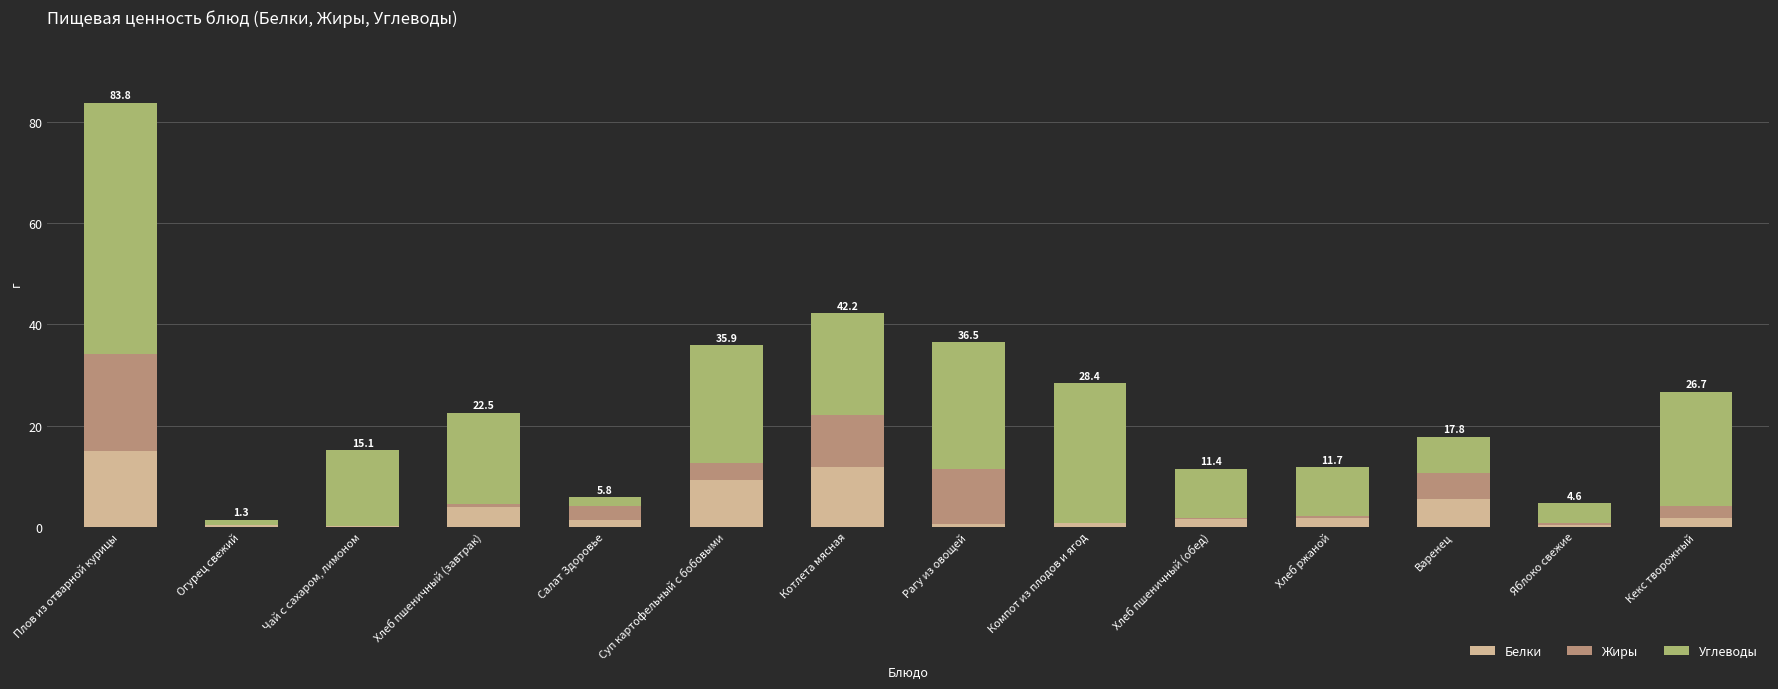

At which category is the sum across all series the highest?

Плов из отварной курицы